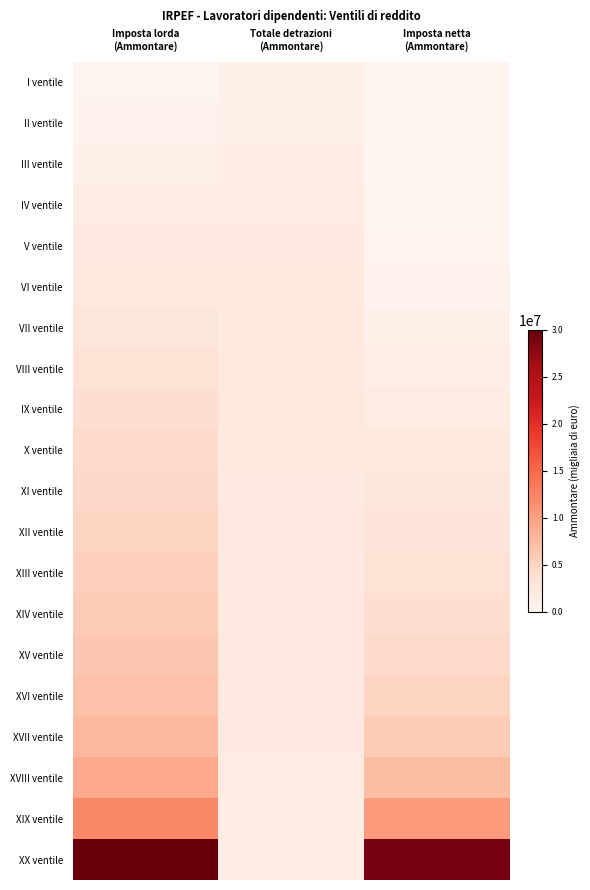

At which category is the sum across all series the highest?

Imposta lorda
(Ammontare)